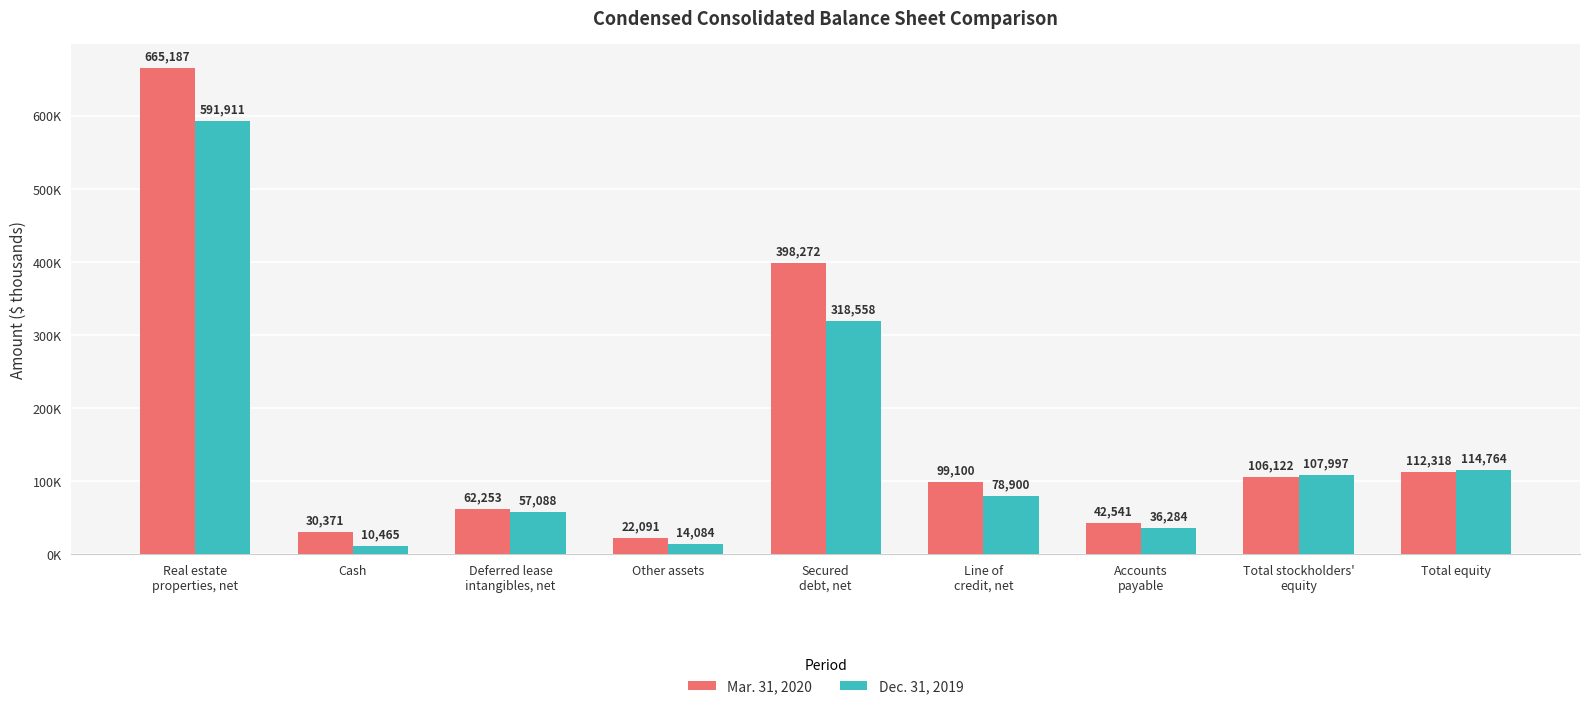

Between Other assets and Deferred lease
intangibles, net, which is larger?

Deferred lease
intangibles, net